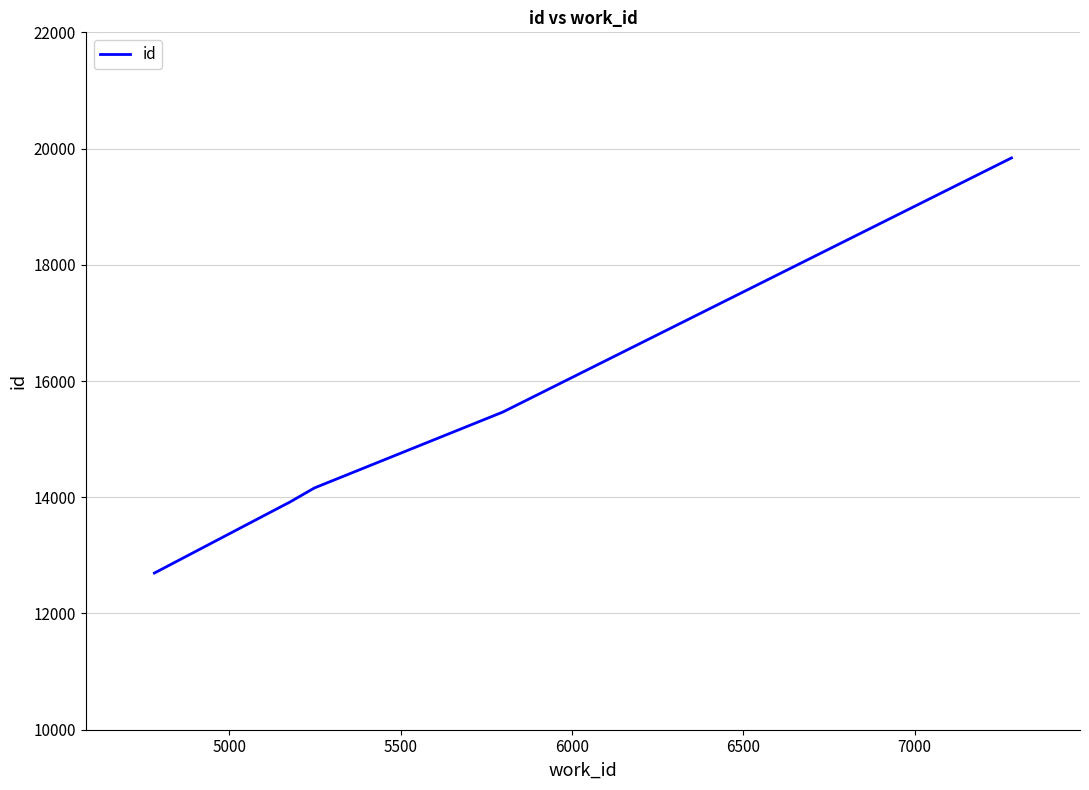

What is the maximum value shown in the chart?

19839